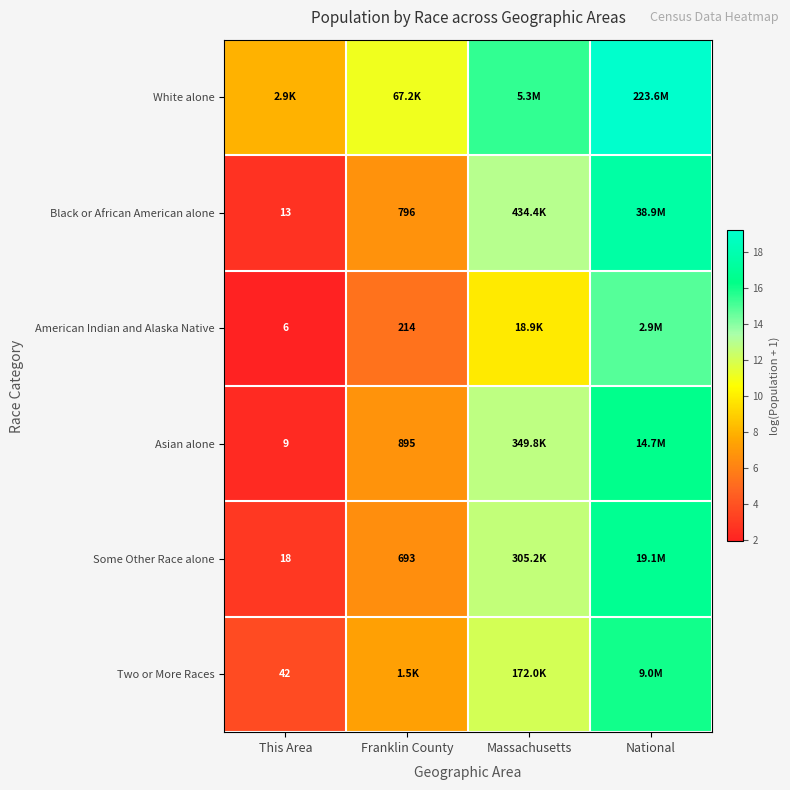

Is the value of Some Other Race alone at Franklin County greater than the value of Black or African American alone at This Area?

Yes